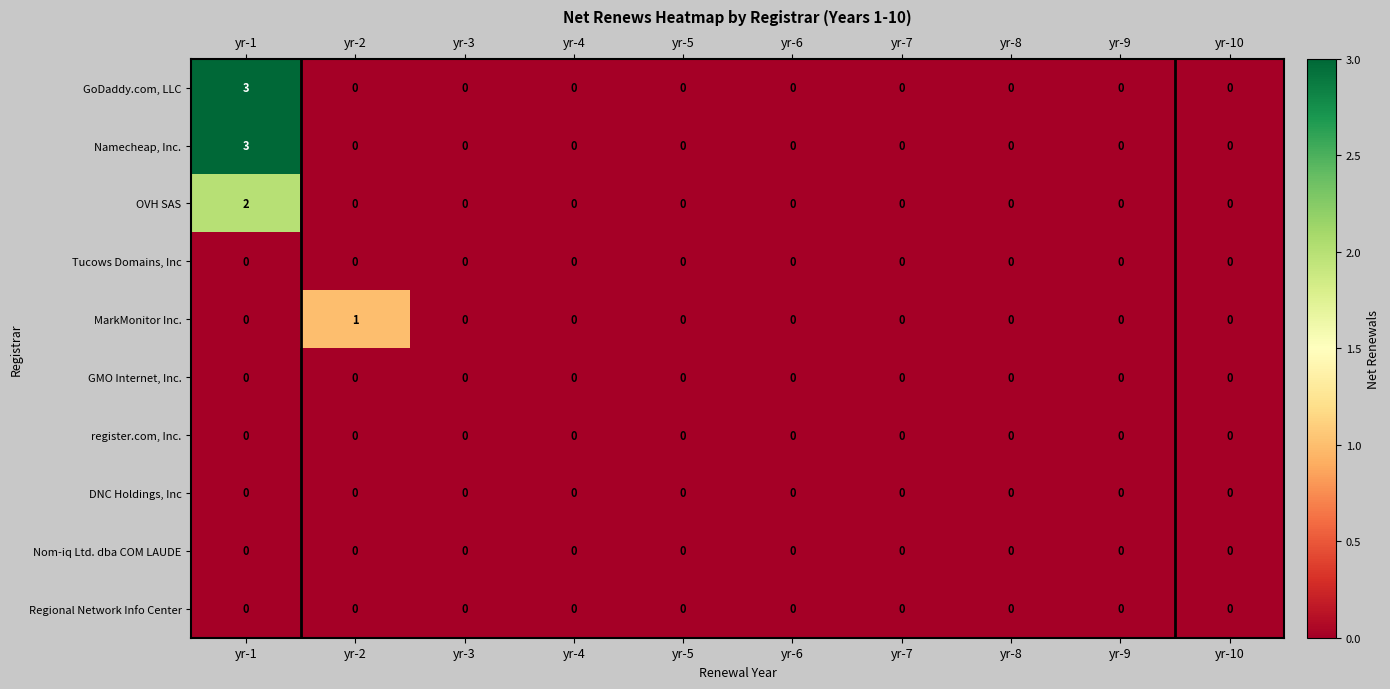

What is the difference between the maximum and second lowest values in the GoDaddy.com, LLC series?

3